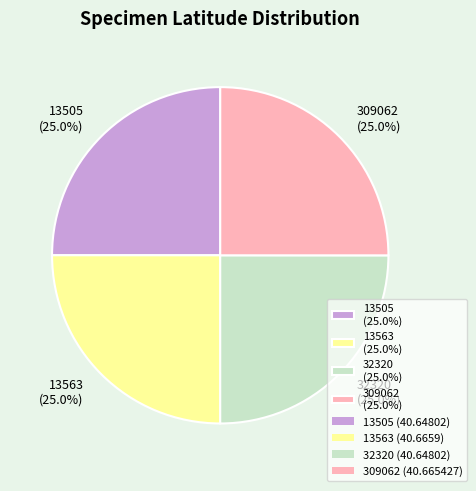

Approximately how many times larger is the value at 32320 compared to 13563?

1.0